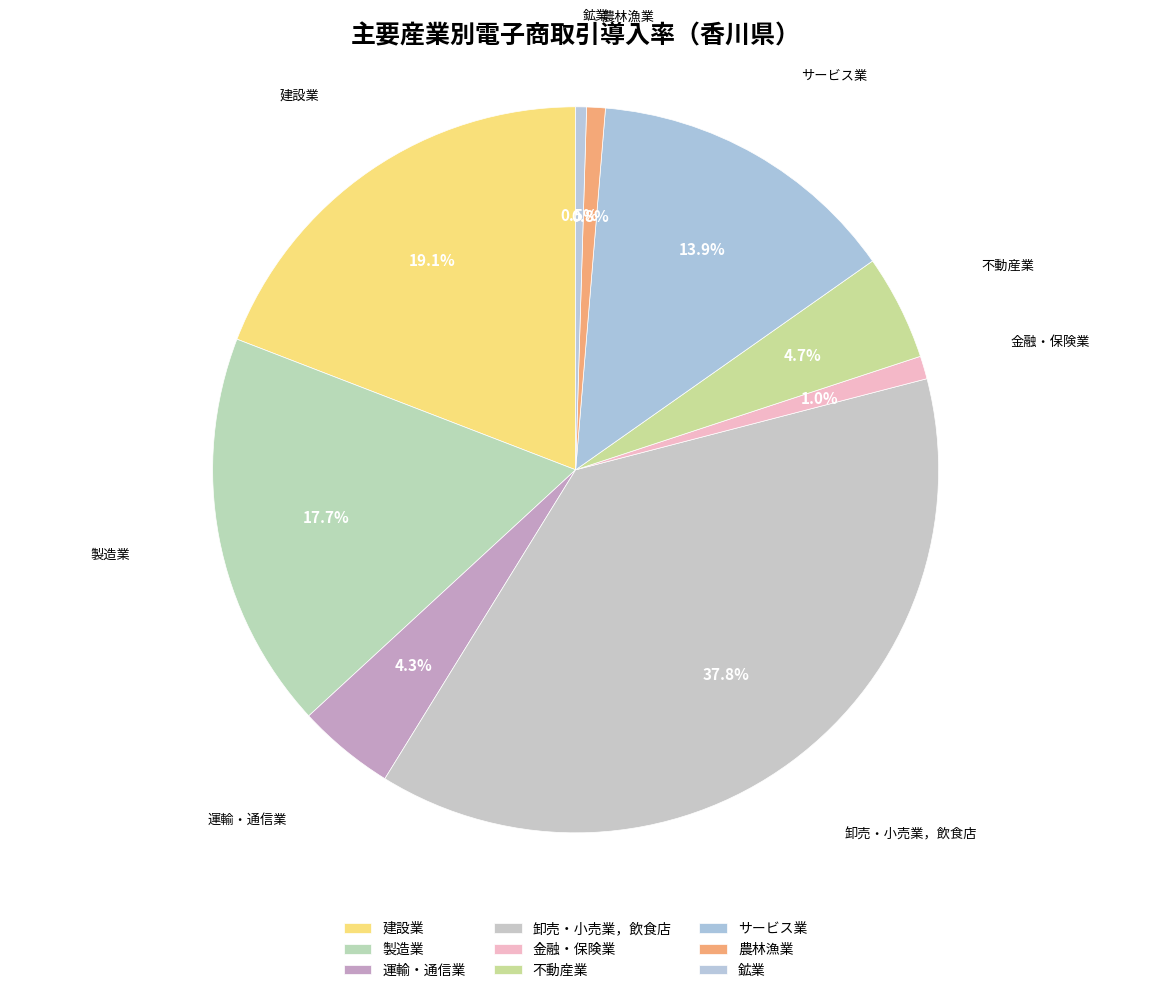

Does 卸売・小売業，飲食店 represent more than half of the total?

No